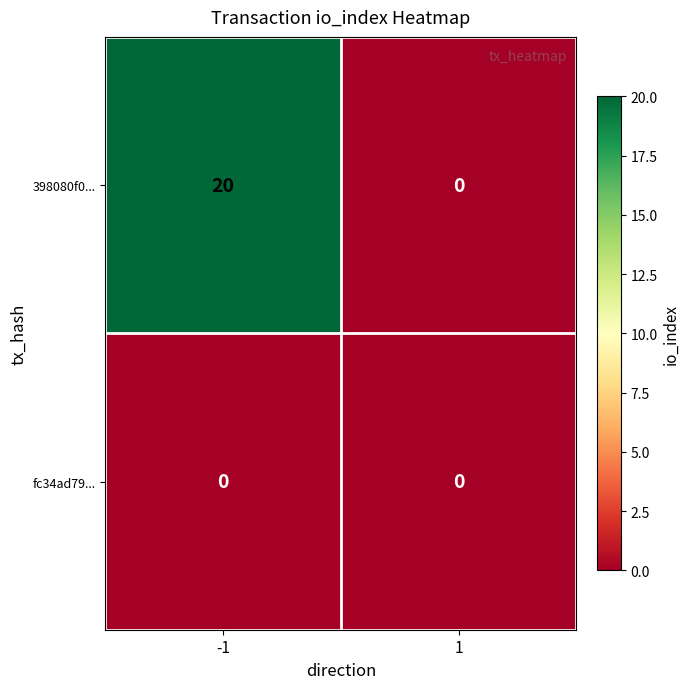

Reading left to right, extract all data points from this chart.

398080f0...: 20	0
fc34ad79...: 0	0